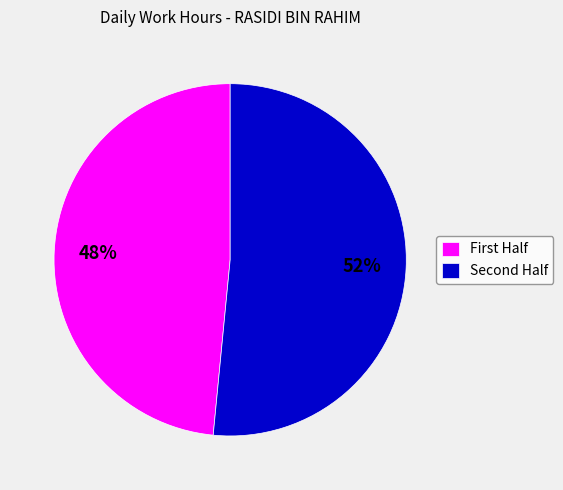

To the nearest percent, what is the average slice percentage?

50%